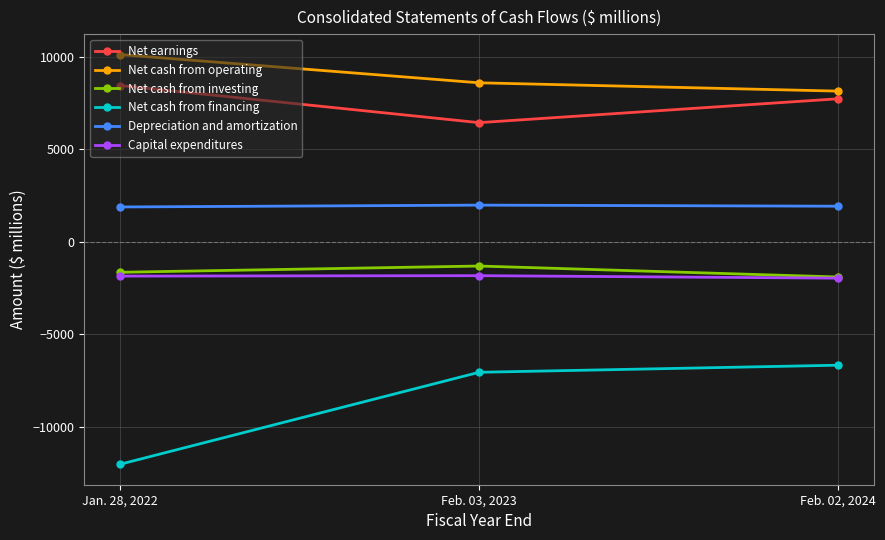

At which label is Net earnings closest to 7439?

Feb. 02, 2024